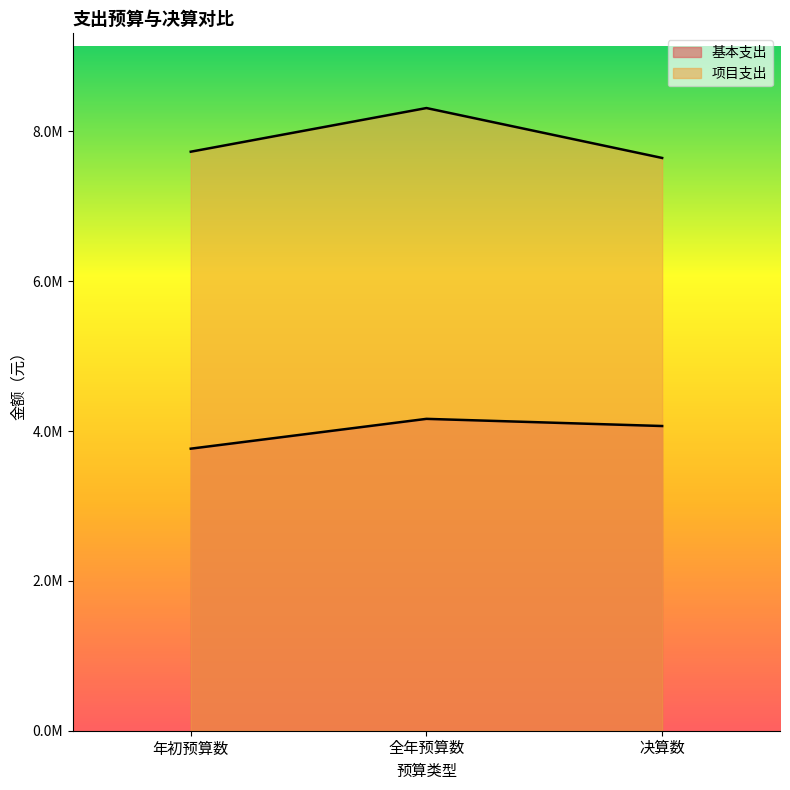

What value does the 项目支出 series have at 决算数?

7646532.4